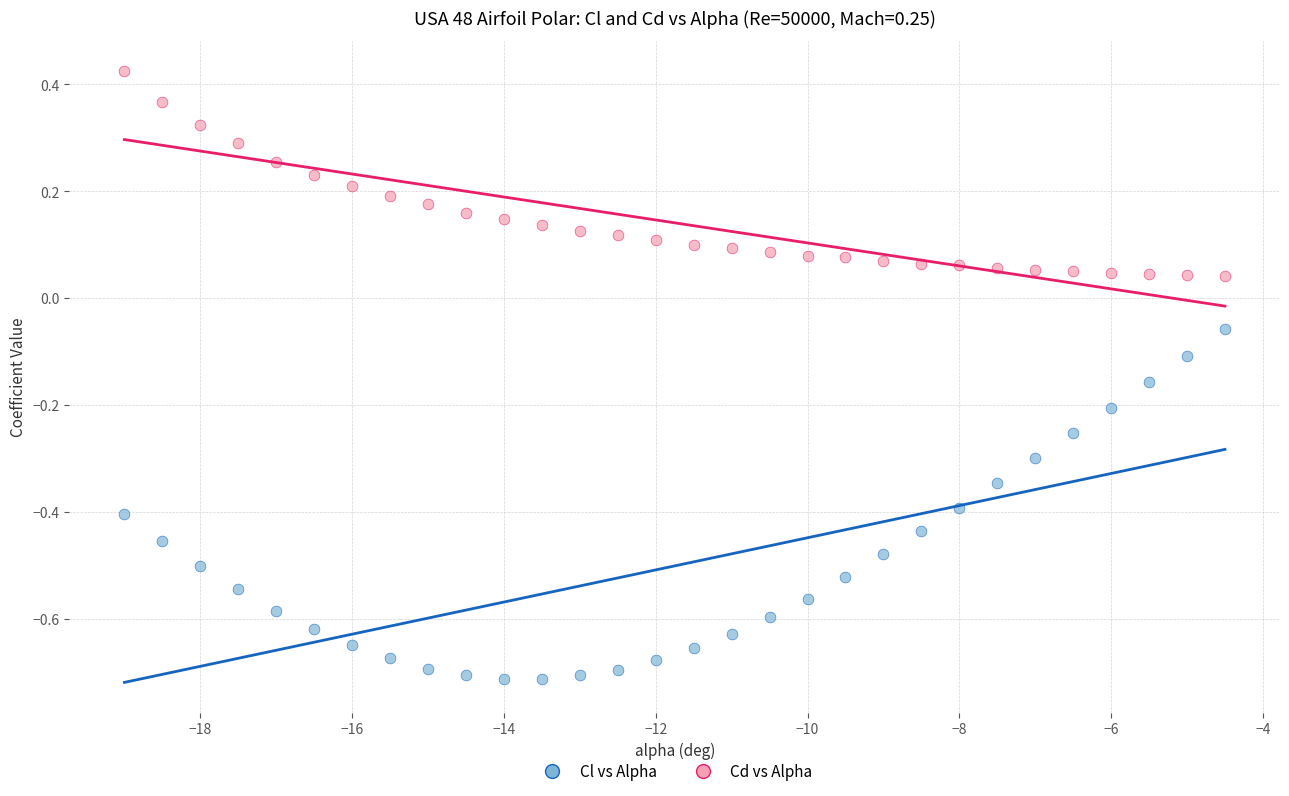

Which series contains the highest Y value?

Cd vs Alpha